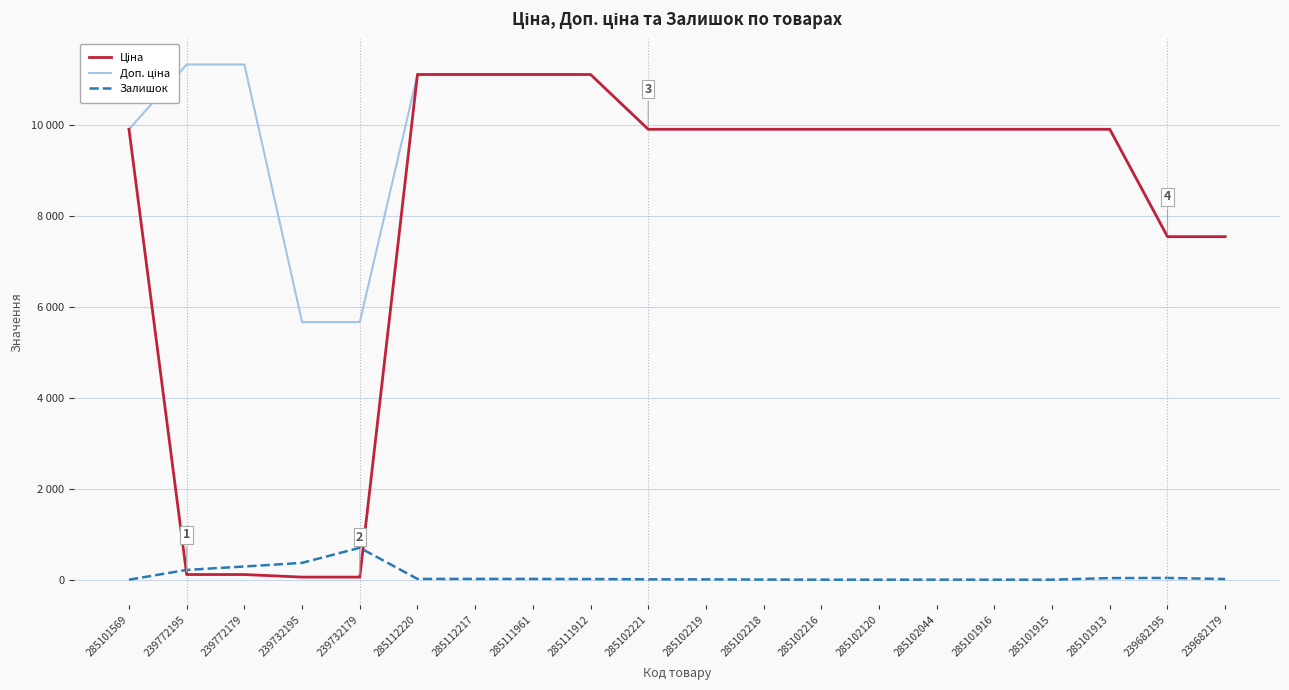

Rank the series by their maximum value, from lowest to highest.

Залишок, Ціна, Доп. ціна